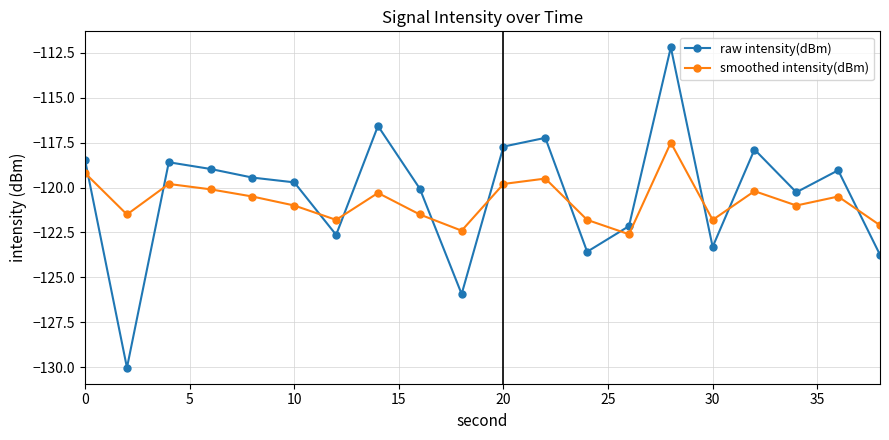

What is the difference between the maximum and minimum values in the raw intensity(dBm) series?

17.8